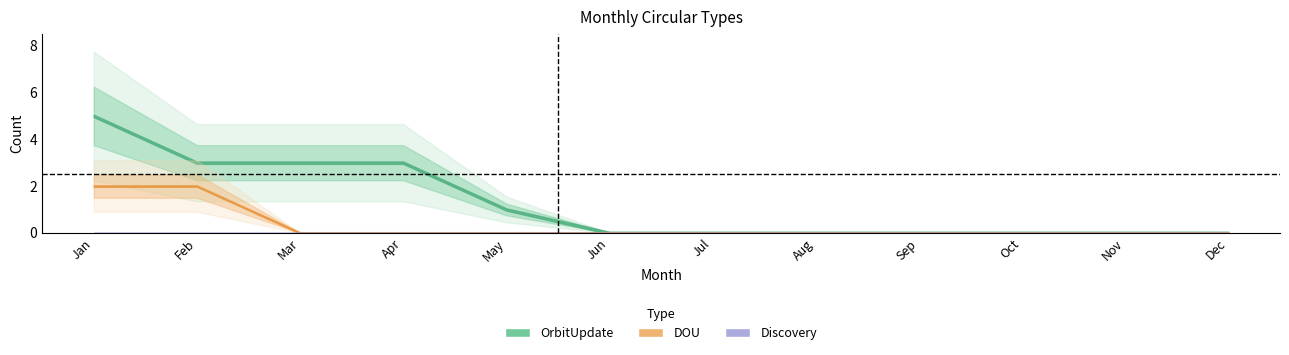

How many values in DOU are above zero?

2